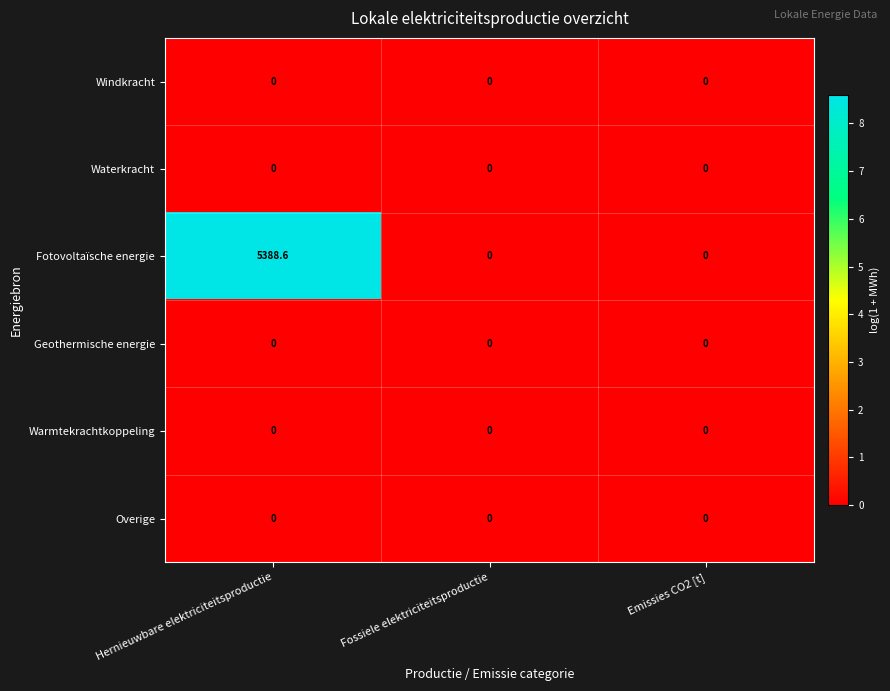

Which series has the largest range (max minus min)?

Fotovoltaïsche energie